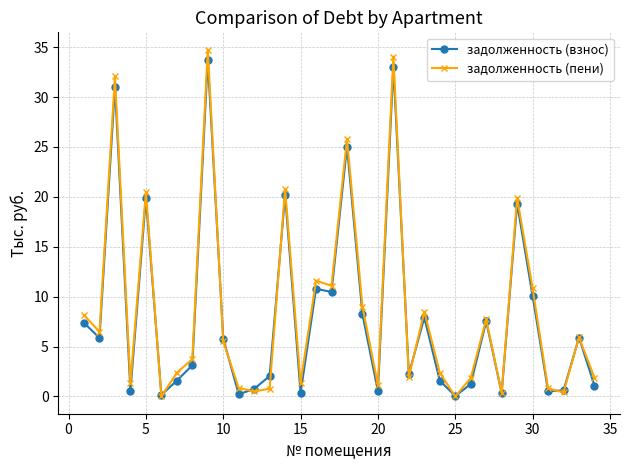

Which series has the widest spread of values?

задолженность (пени)